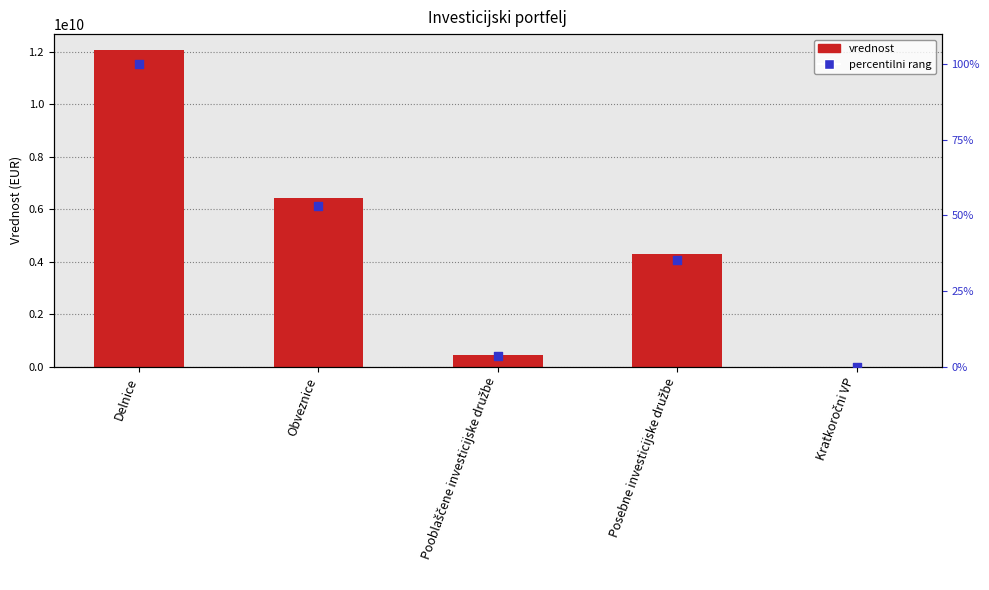

At which category is the sum across all series the highest?

Delnice